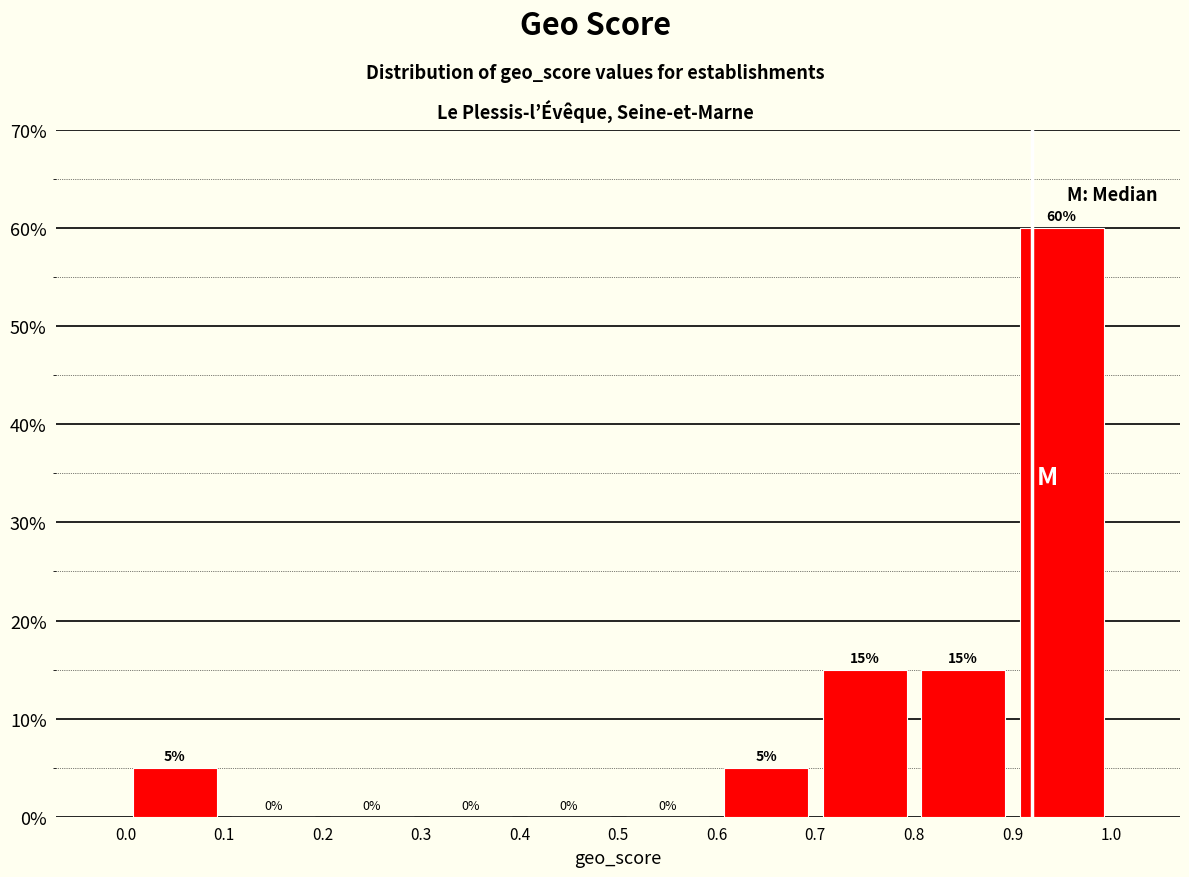

Reading left to right, list every bar in this chart as the range it spans on the x-axis followed by its height.

0.0 to 0.1: 5
0.1 to 0.2: 0
0.2 to 0.3: 0
0.3 to 0.4: 0
0.4 to 0.5: 0
0.5 to 0.6: 0
0.6 to 0.7: 5
0.7 to 0.8: 15
0.8 to 0.9: 15
0.9 to 1.0: 60